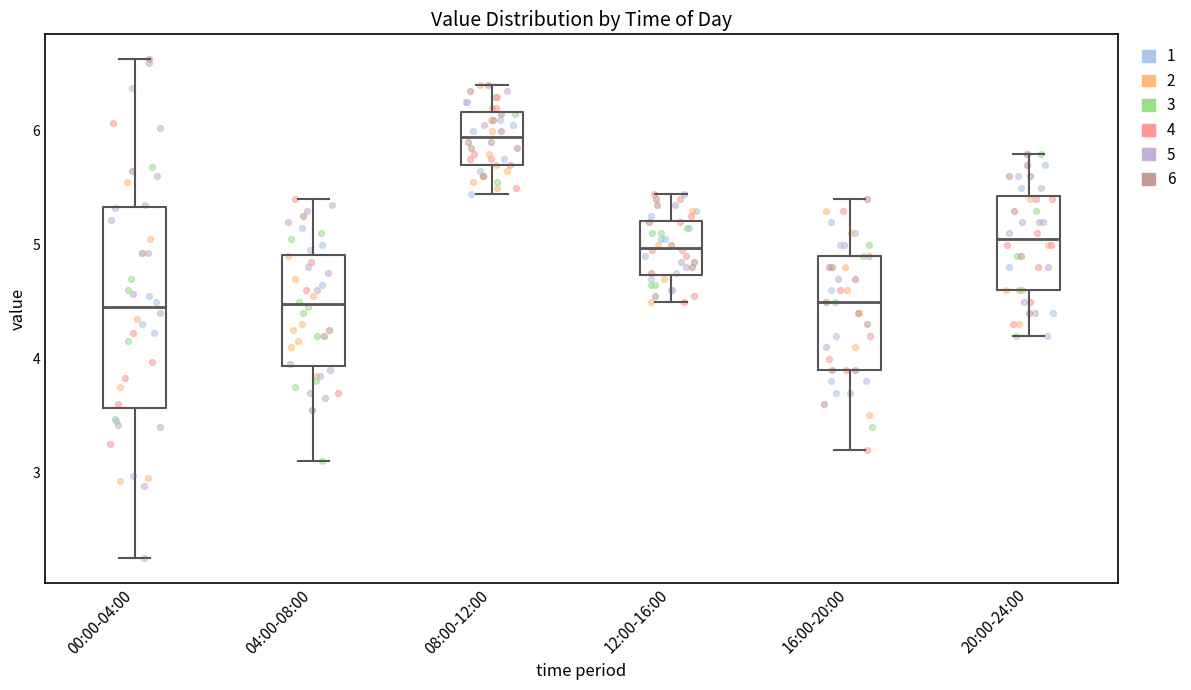

Comparing the boxes themselves (not the whiskers), which one is the tallest?

00:00-04:00